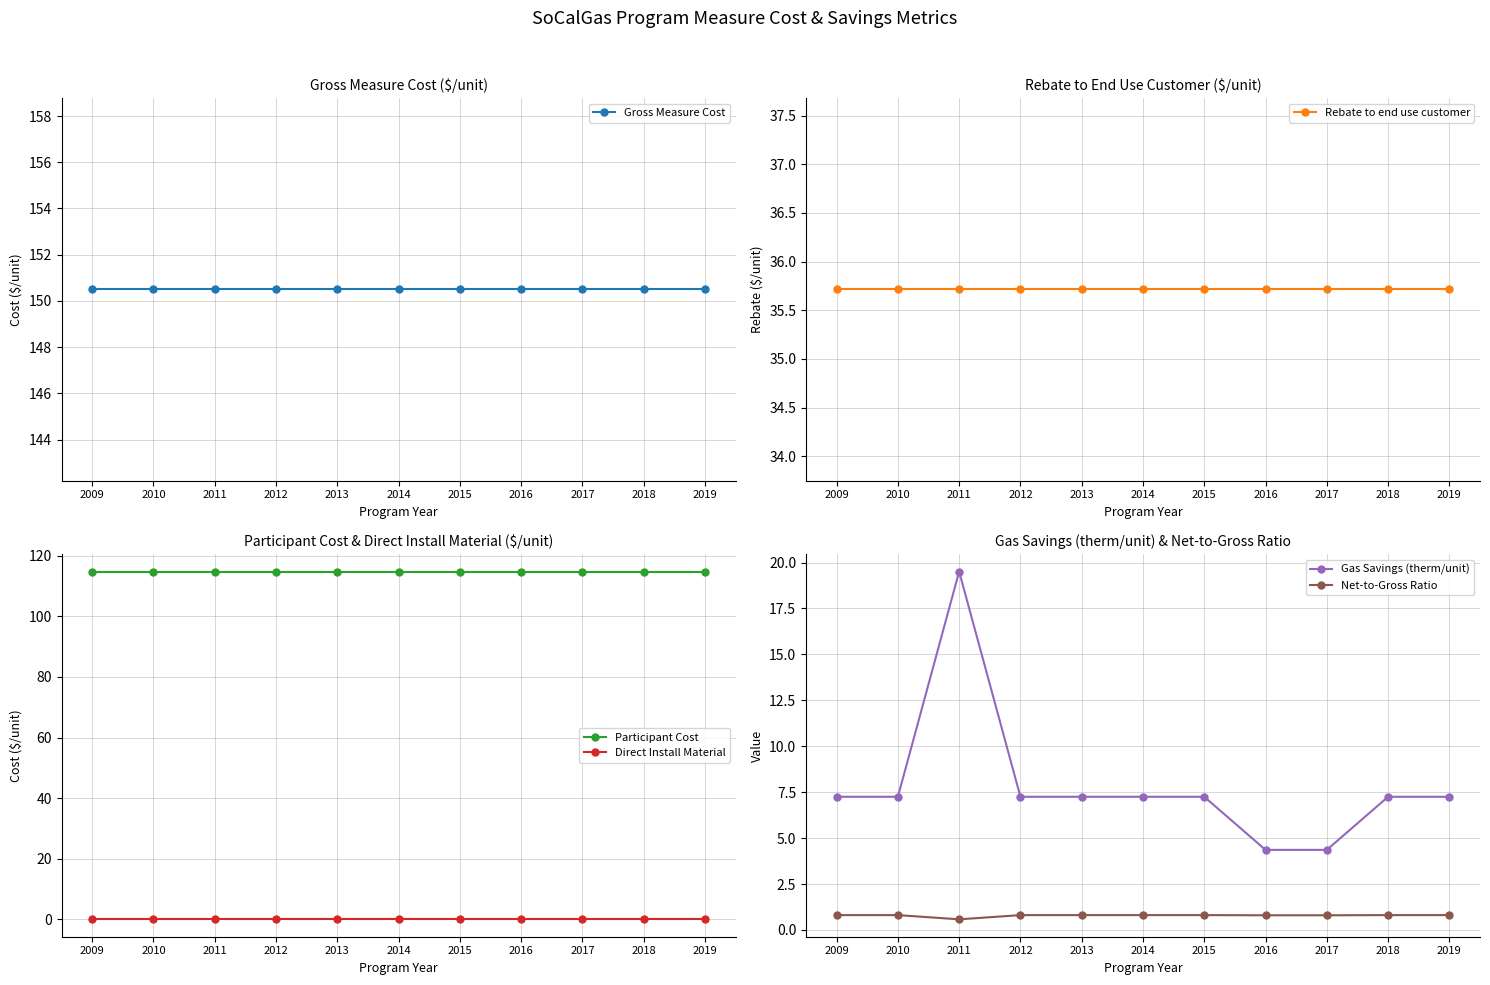

What are all the series names shown in the legend?

Gross Measure Cost, Rebate to end use customer, Participant Cost, Direct Install Material, Gas Savings (therm/unit), Net-to-Gross Ratio